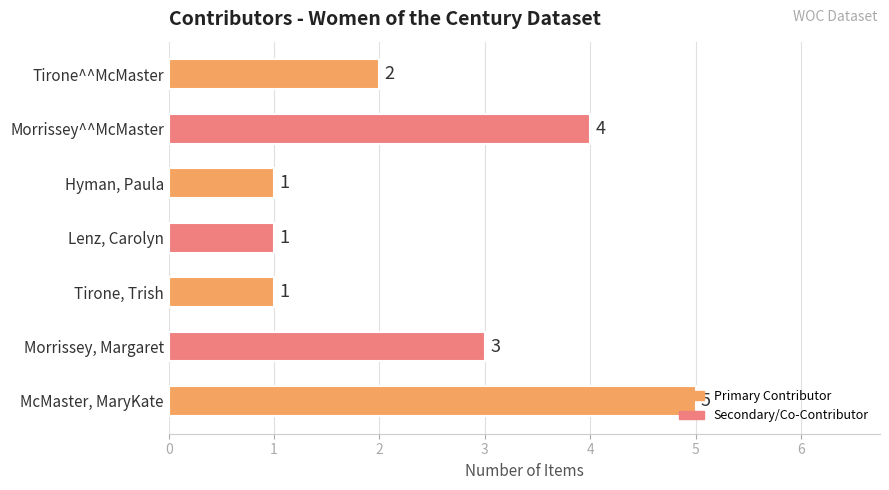

What is the sum of all values?

17